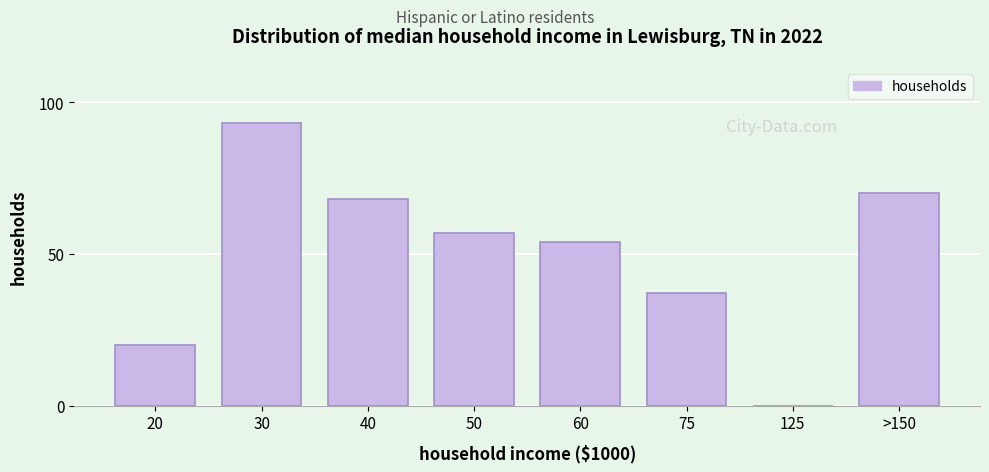

The value at 50 is 57. True or false?

True